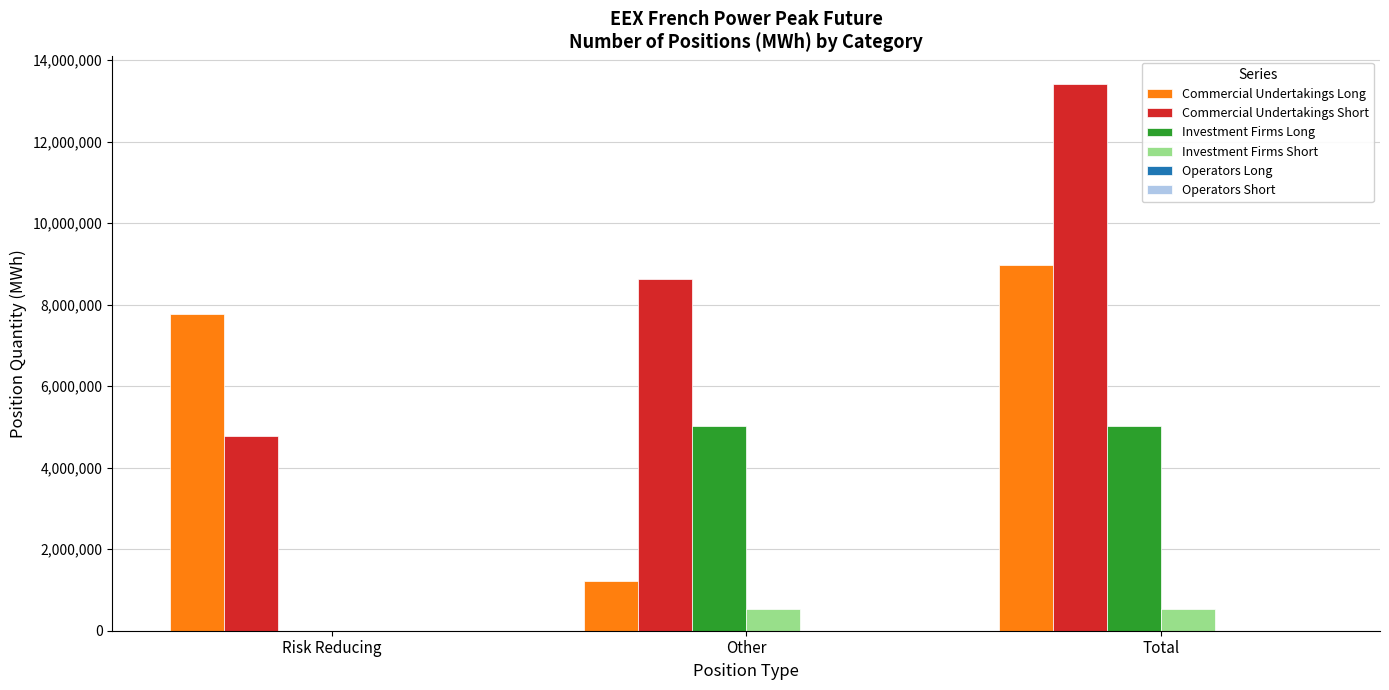

How many groups of bars are there?

3